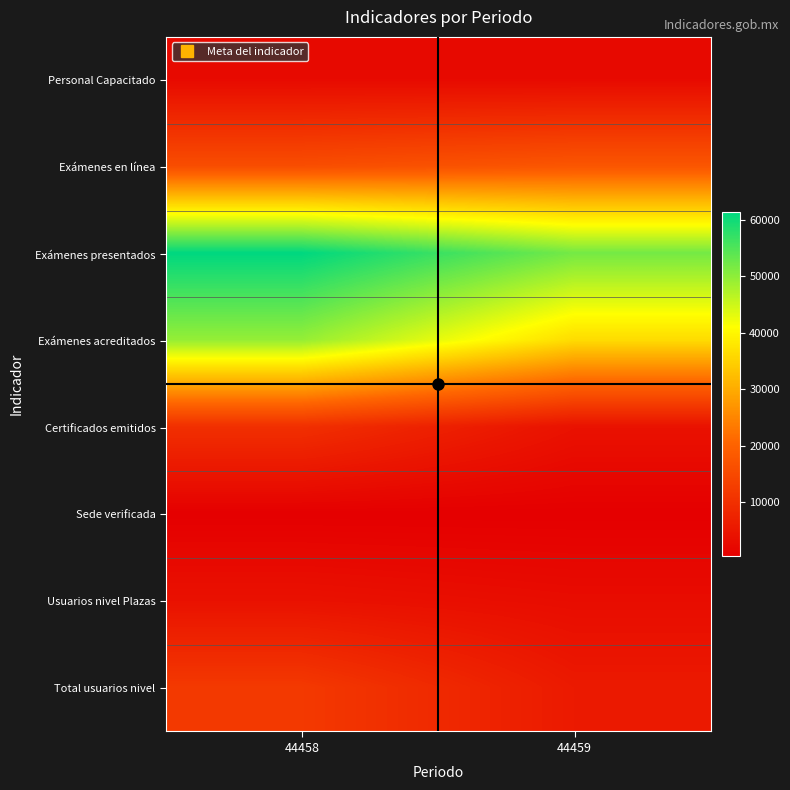

Which series has the largest range (max minus min)?

Exámenes acreditados